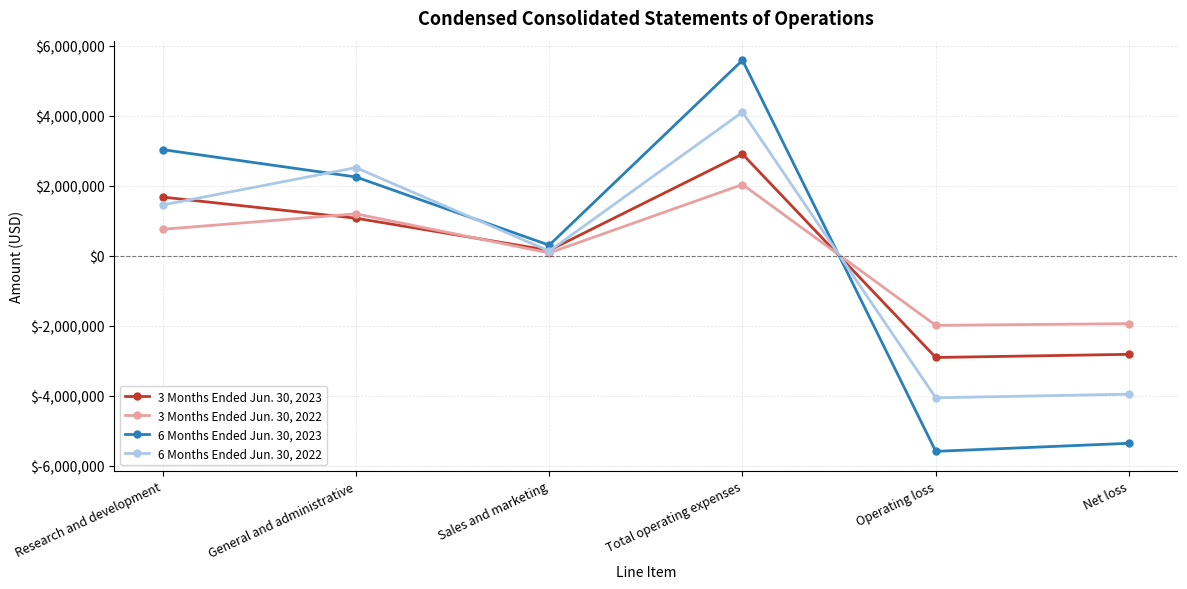

What is the total value across all series at Net loss?

-14054660